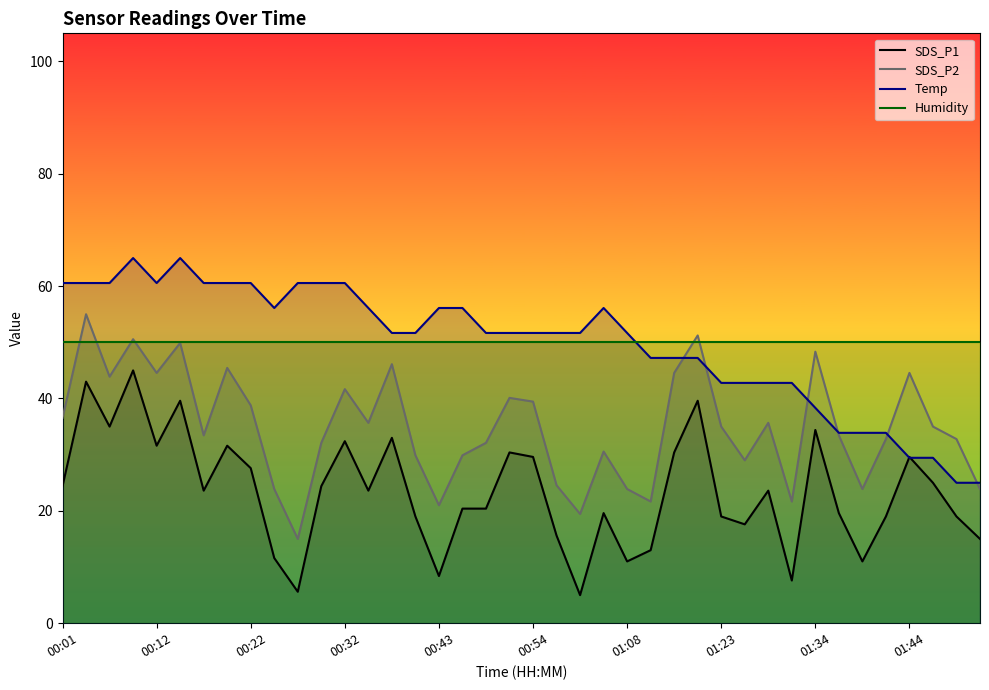

True or false: SDS_P2 and SDS_P1 cross at least once.

False